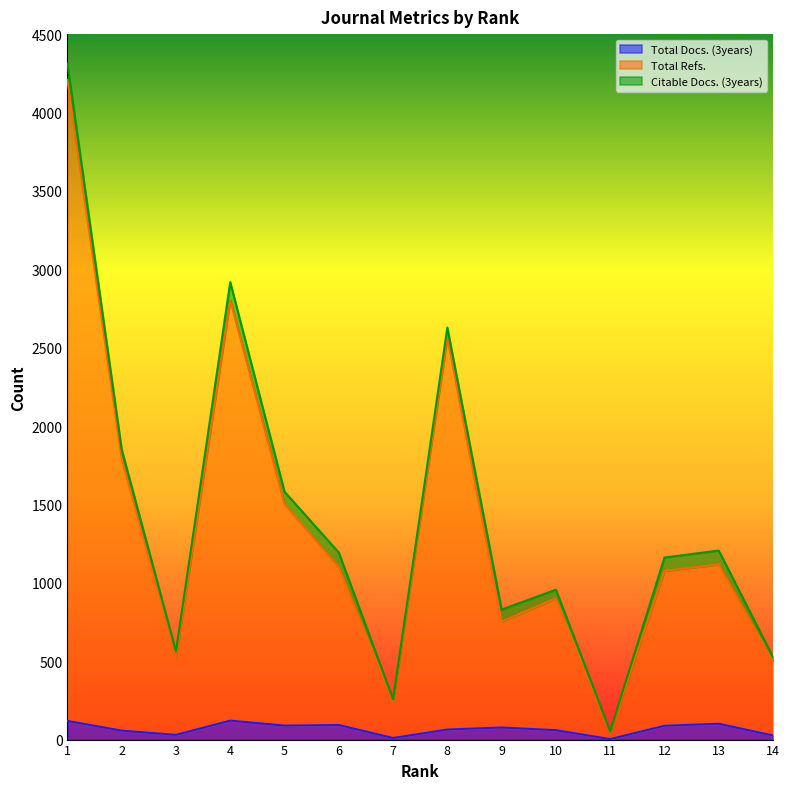

Does the chart display data point markers on the line(s)?

No